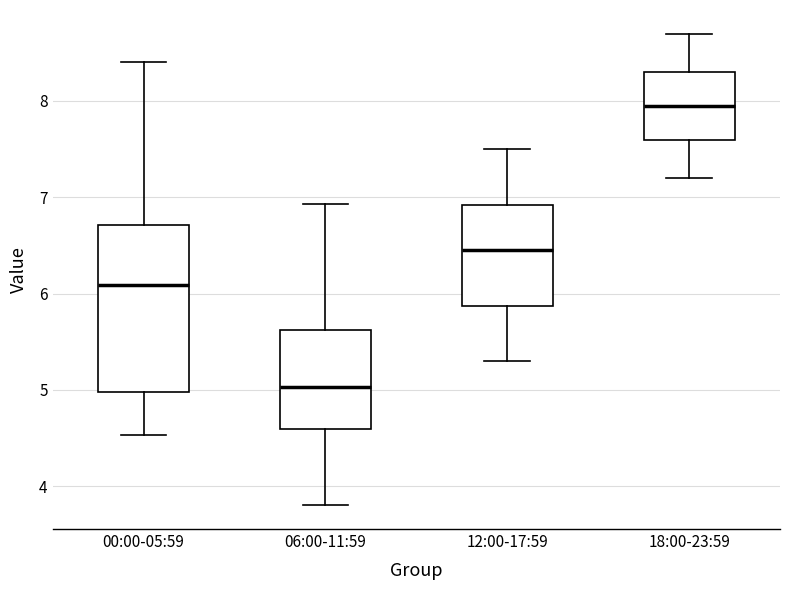

Reading left to right, transcribe this box plot: for each box, give where its median line is, the range the box spans, and where its two whiskers end, as read against the y-axis. The values are not printed on the chart, so give them approximately, as read against the axis.

00:00-05:59: median 6.1, box 5.0 to 6.7, whiskers 4.5 to 8.4
06:00-11:59: median 5.0, box 4.6 to 5.6, whiskers 3.8 to 6.9
12:00-17:59: median 6.5, box 5.9 to 6.9, whiskers 5.3 to 7.5
18:00-23:59: median 8.0, box 7.6 to 8.3, whiskers 7.2 to 8.7